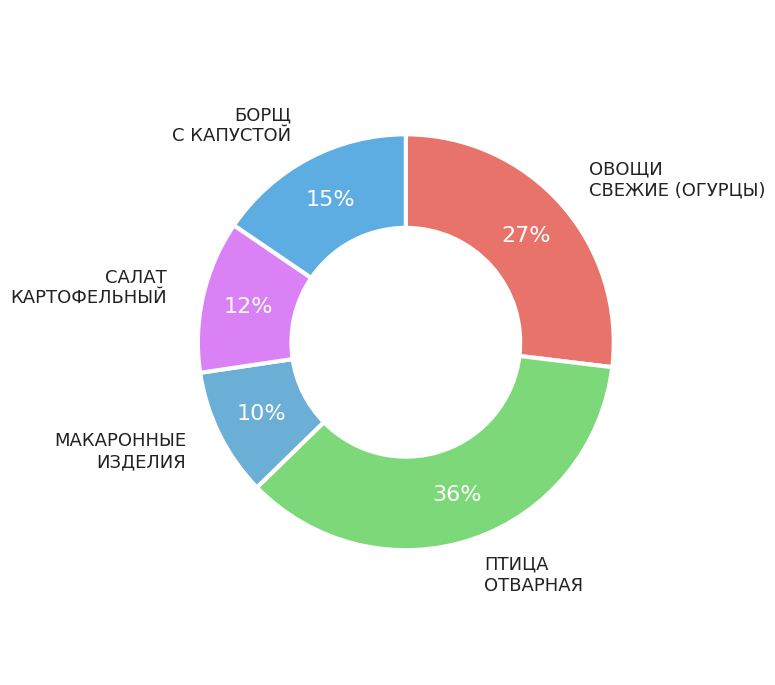

How many slices are in this pie chart?

5